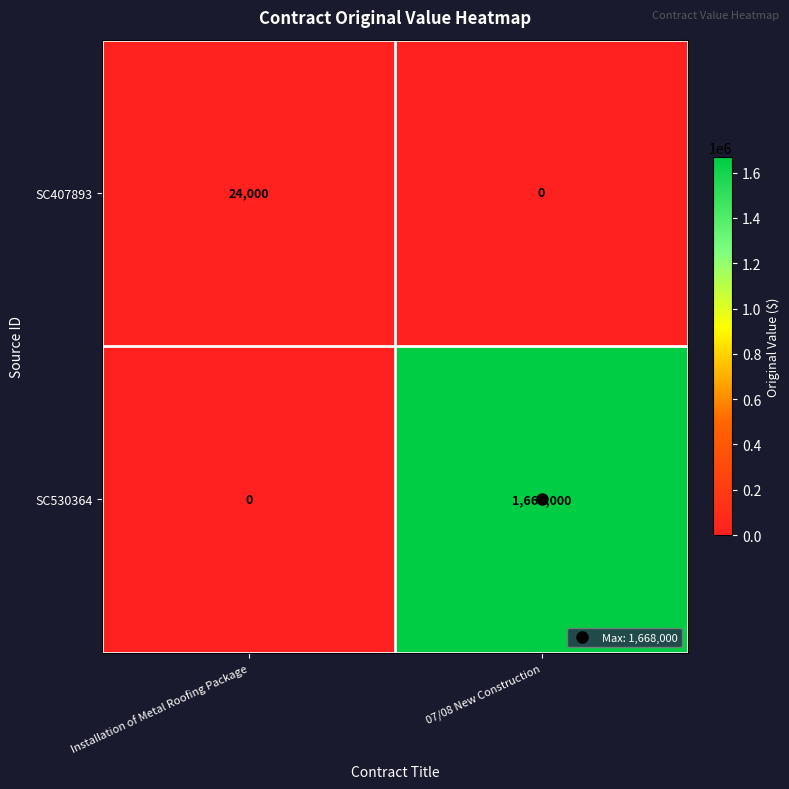

List the series in order of their overall mean, lowest first.

SC407893, SC530364